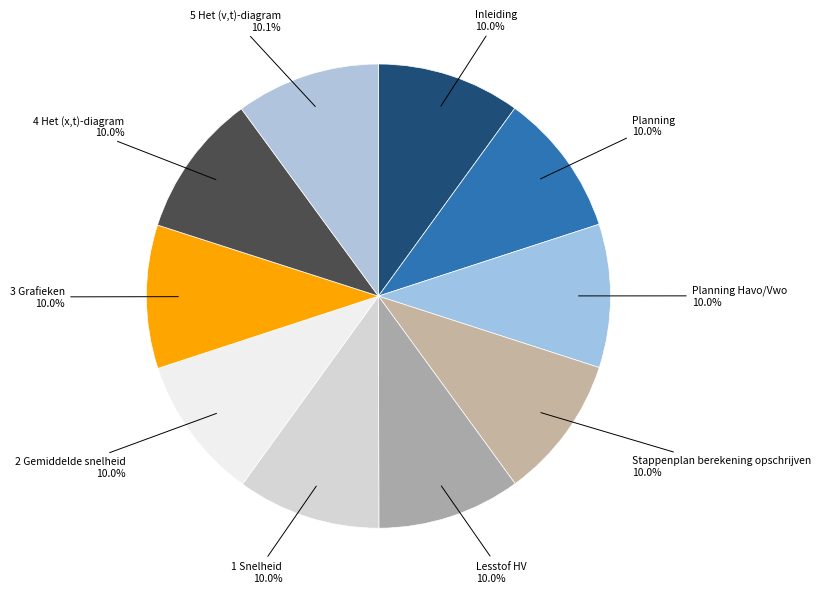

What is the ratio of the value at Inleiding to the value at Planning Havo/Vwo?

1.0